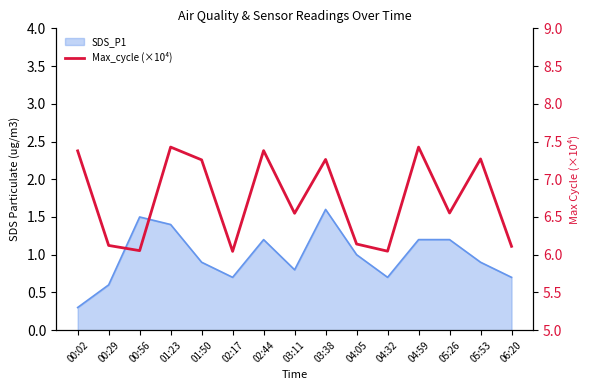

Reading left to right, what are all the values shown in this chart?

7.4	6.1	6.1	7.4	7.3	6.0	7.4	6.5	7.3	6.1	6.0	7.4	6.6	7.3	6.1